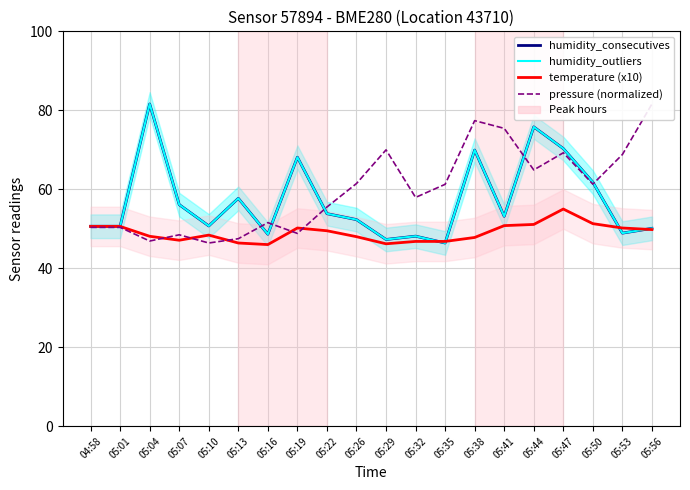

The value of humidity_consecutives at 05:19 is 92.7. True or false?

False